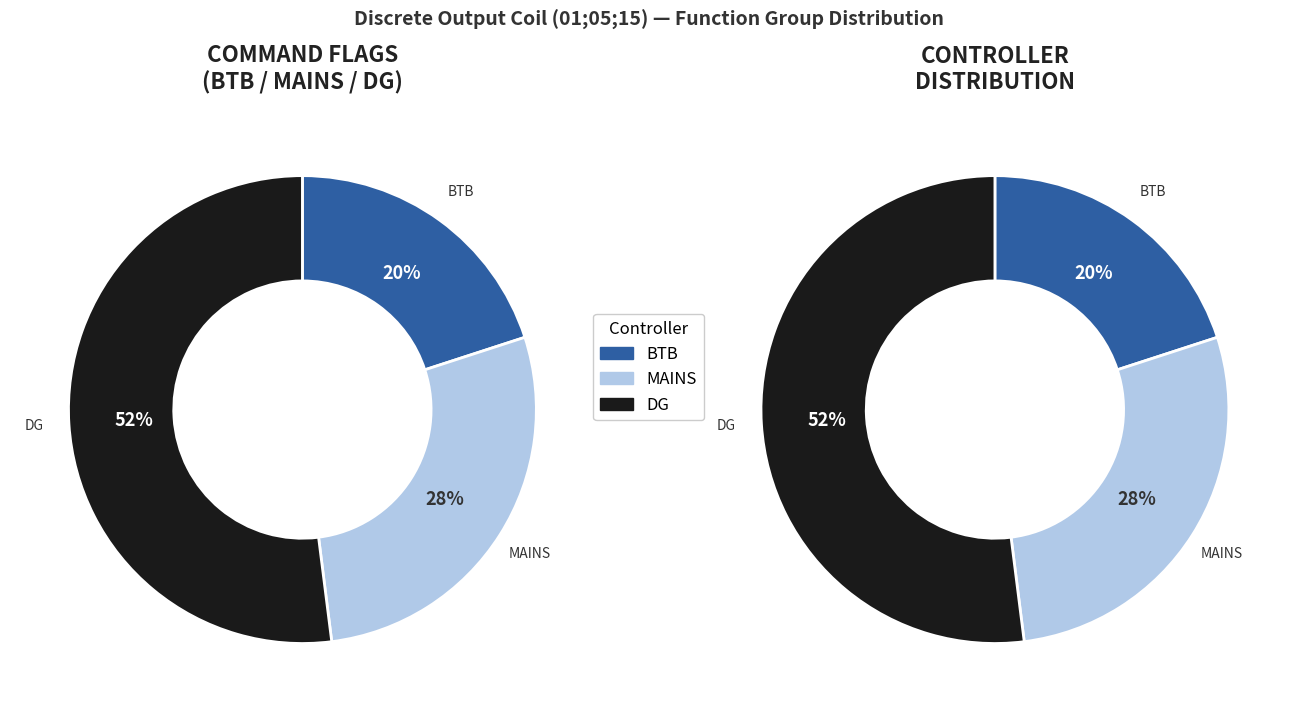

What is the majority slice?

DG